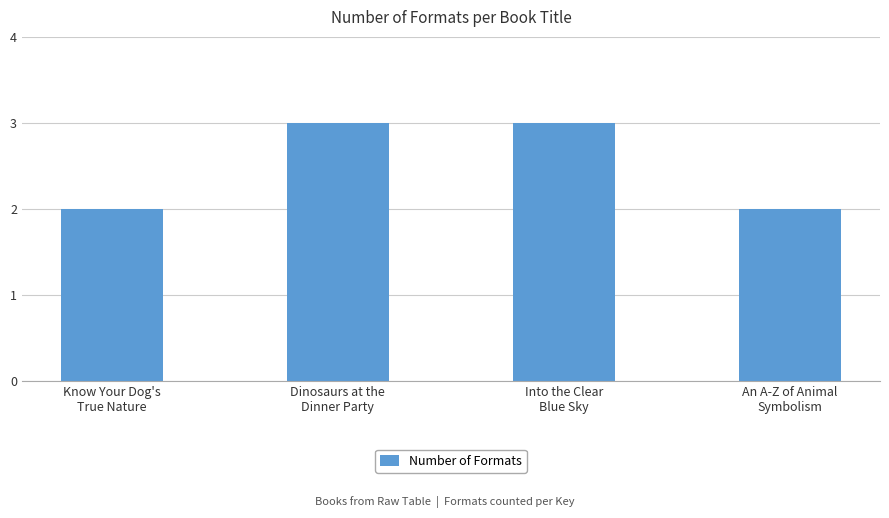

What is the greatest value displayed?

3